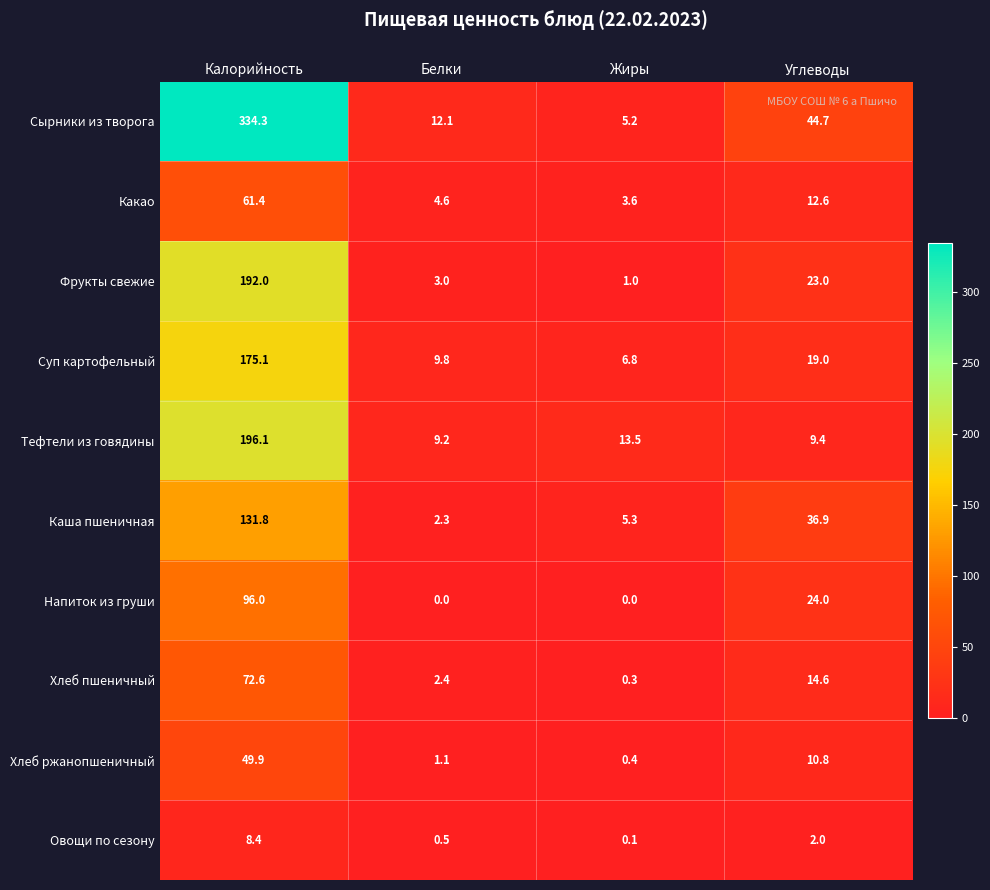

What is the greatest value displayed?

334.3